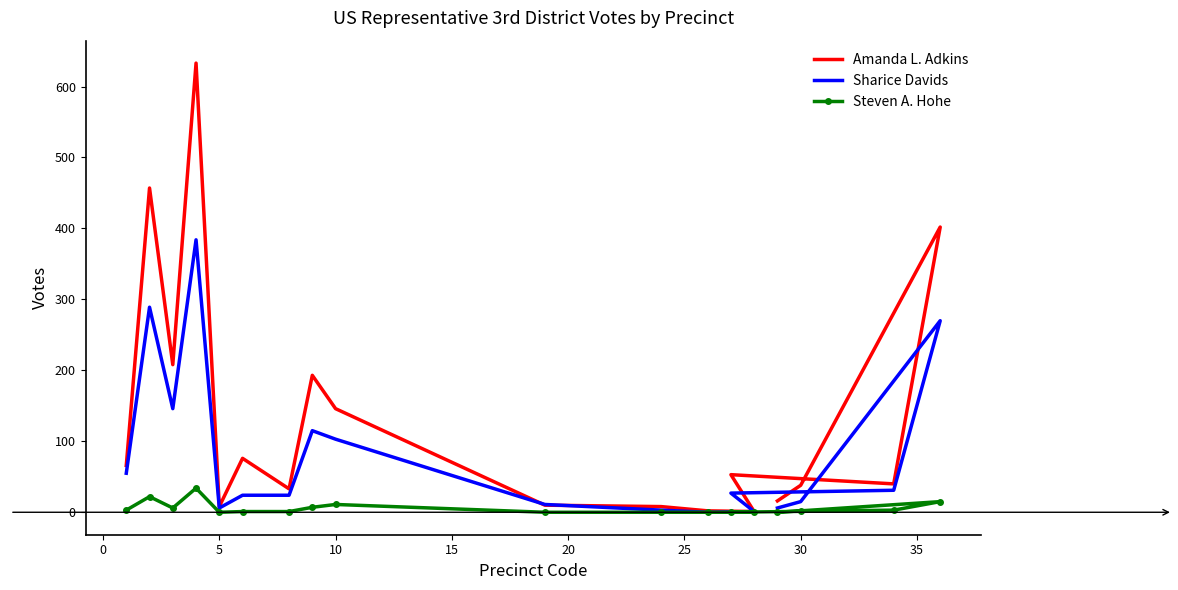

True or false: Sharice Davids and Amanda L. Adkins cross at least once.

True